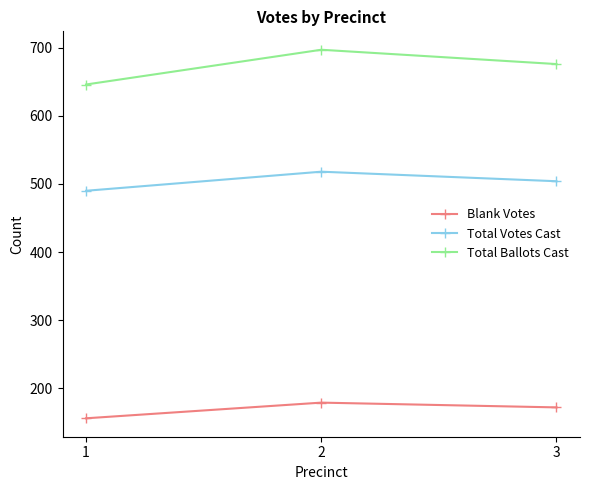

What is the difference between the highest and lowest values at 3?

504